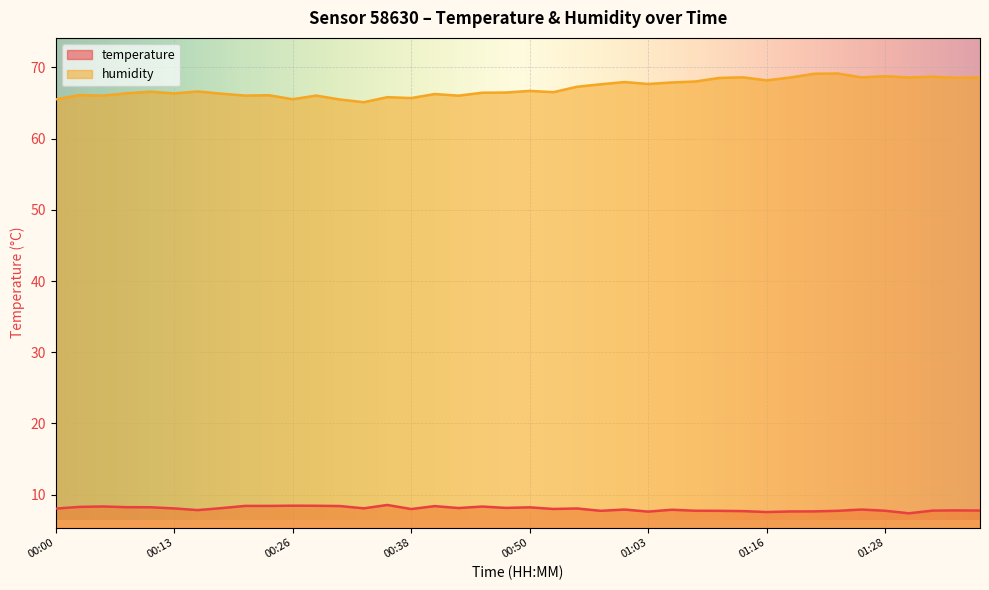

At which category does the chart reach its minimum across all series?

01:31